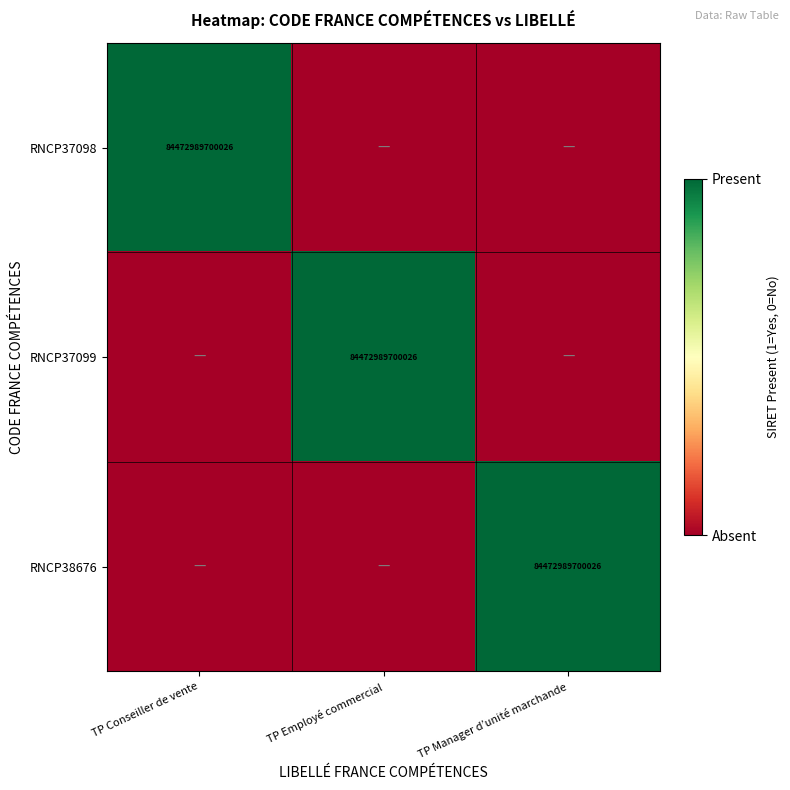

True or false: RNCP37099 has a value of 147675136277078 at TP Employé commercial.

False